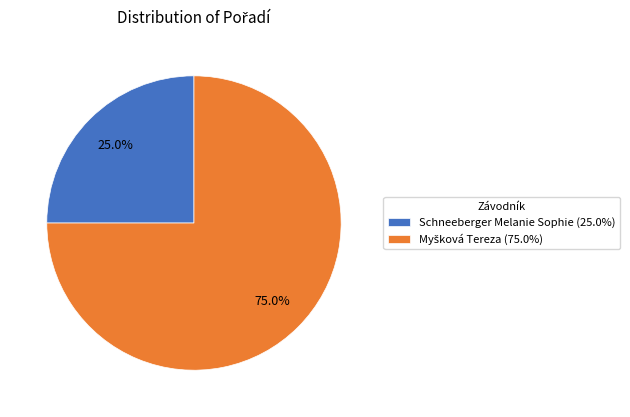

To the nearest percent, what percentage of the pie is Schneeberger Melanie Sophie?

25%